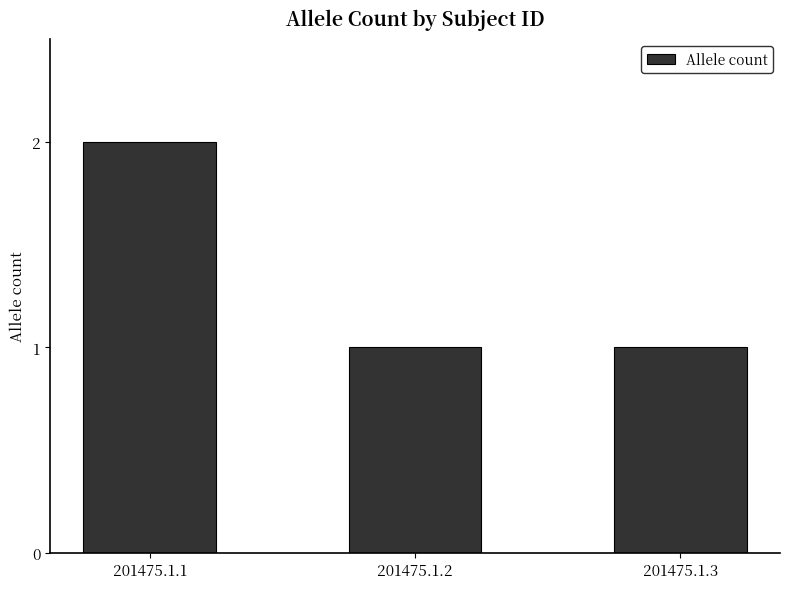

Is it true that the value at 201475.1.1 is 3?

False